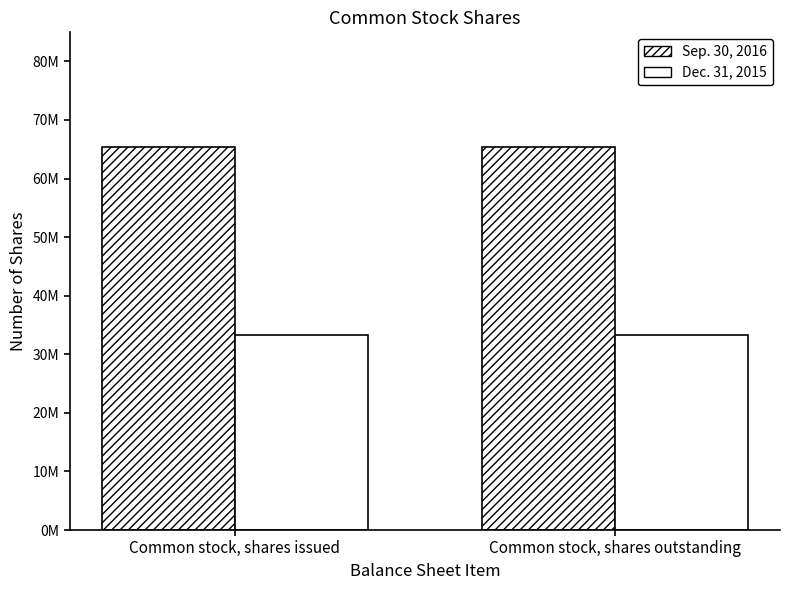

Between Common stock, shares outstanding and Common stock, shares issued, which is larger?

Common stock, shares outstanding